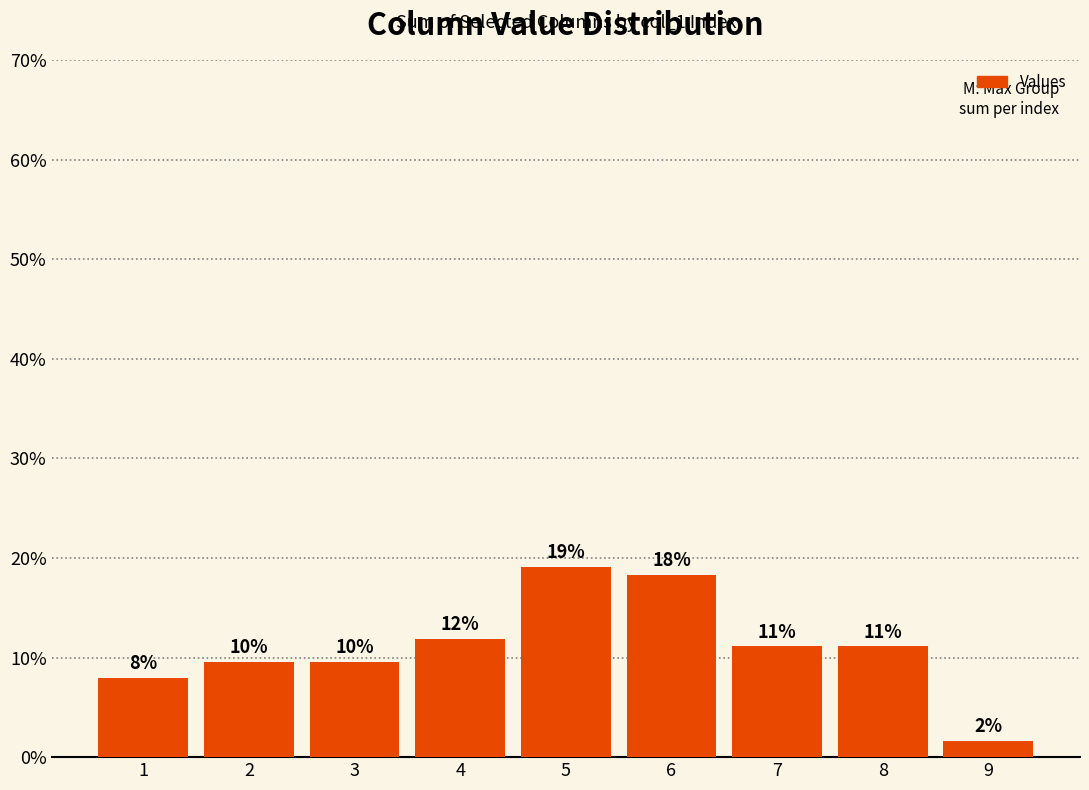

What is the smallest value displayed?

1.6